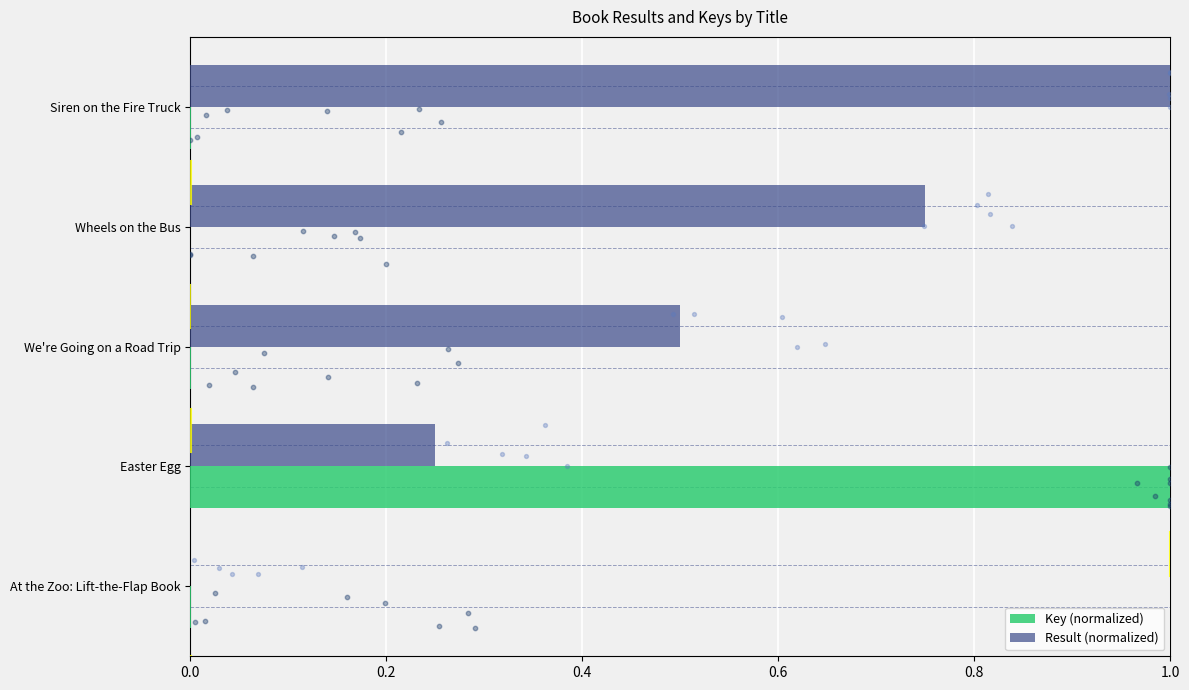

Is it true that Key (normalized) equals 0.0 at At the Zoo: Lift-the-Flap Book?

True